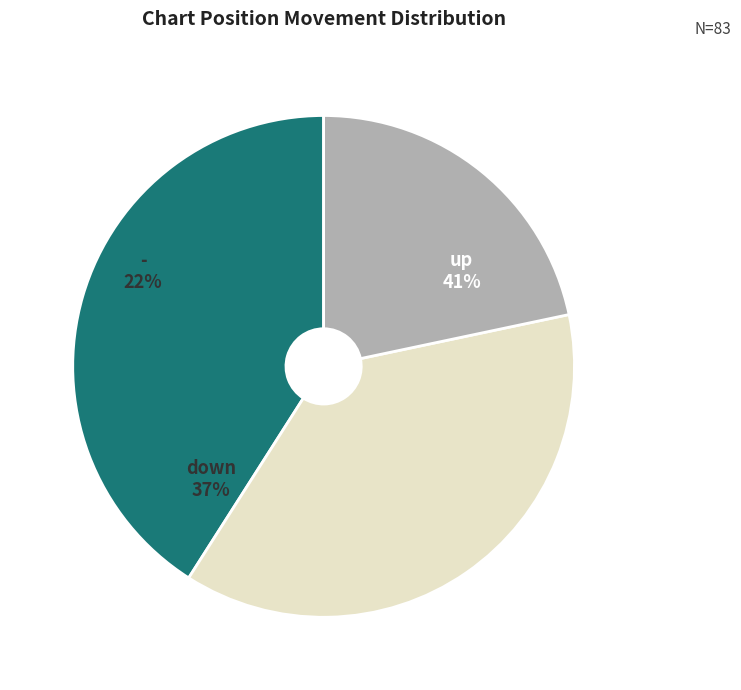

Is there any slice that represents more than half of the pie?

No